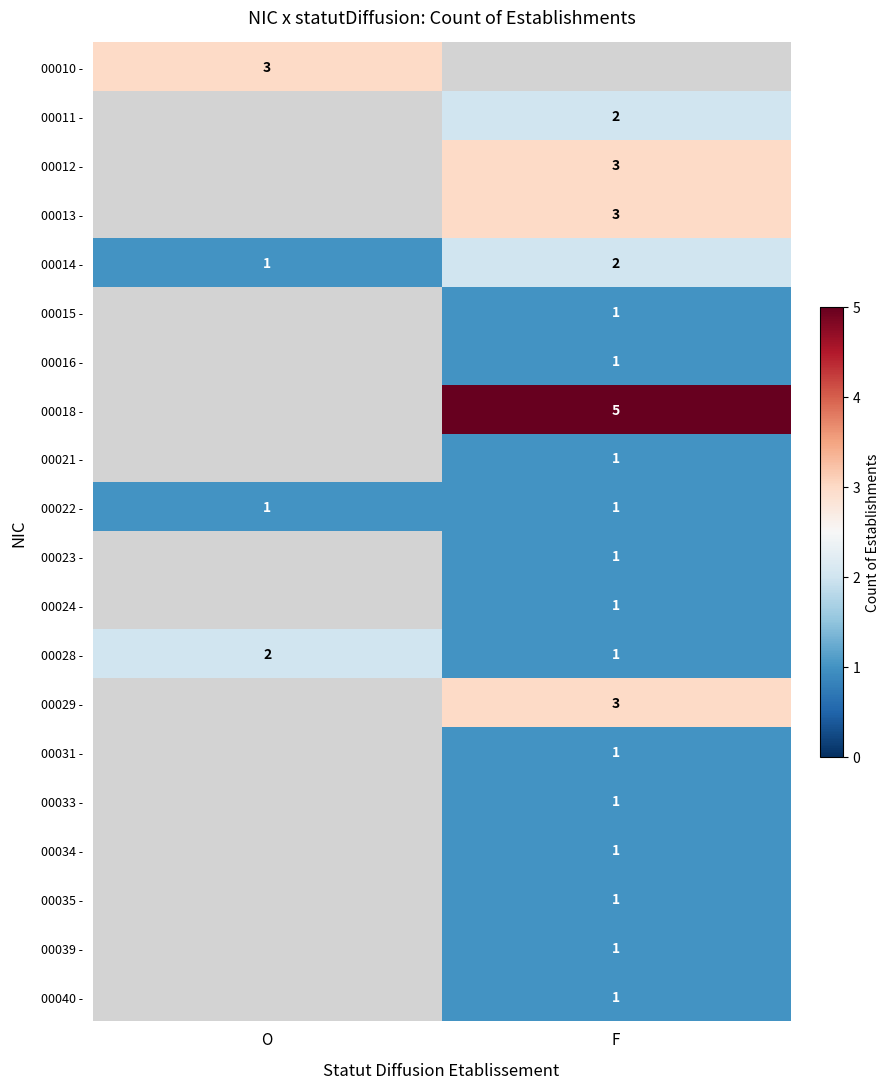

Is the value of 00014 - at F greater than the value of 00040 - at F?

Yes